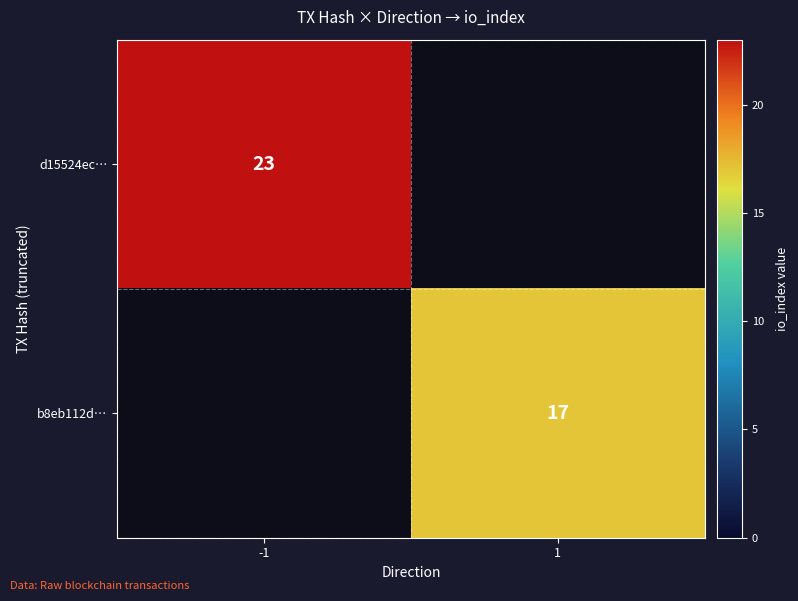

Is it true that d15524ec… equals 11 at -1?

False